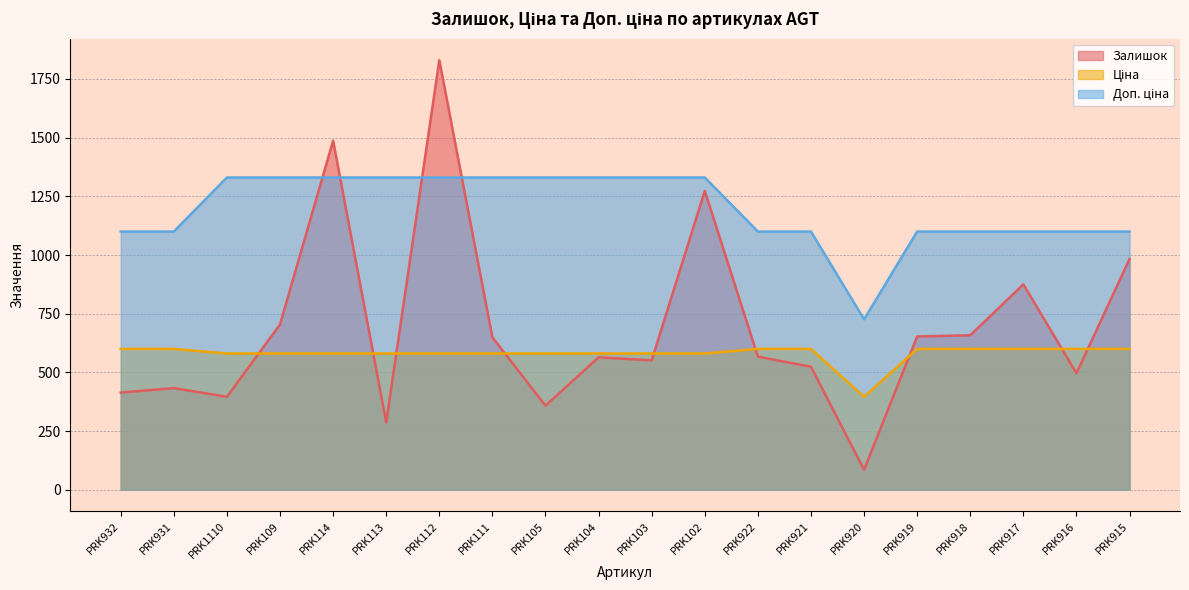

True or false: Доп. ціна and Ціна cross at least once.

False